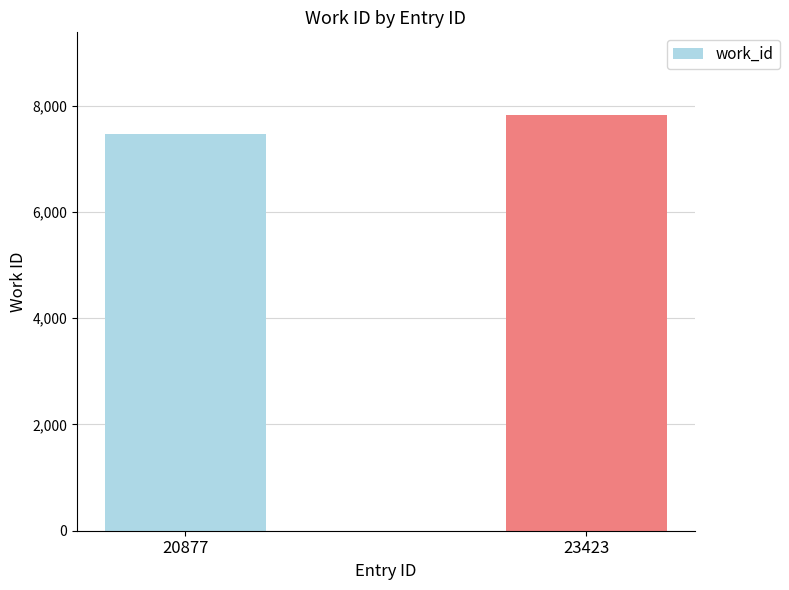

How many data points does each series have?

2